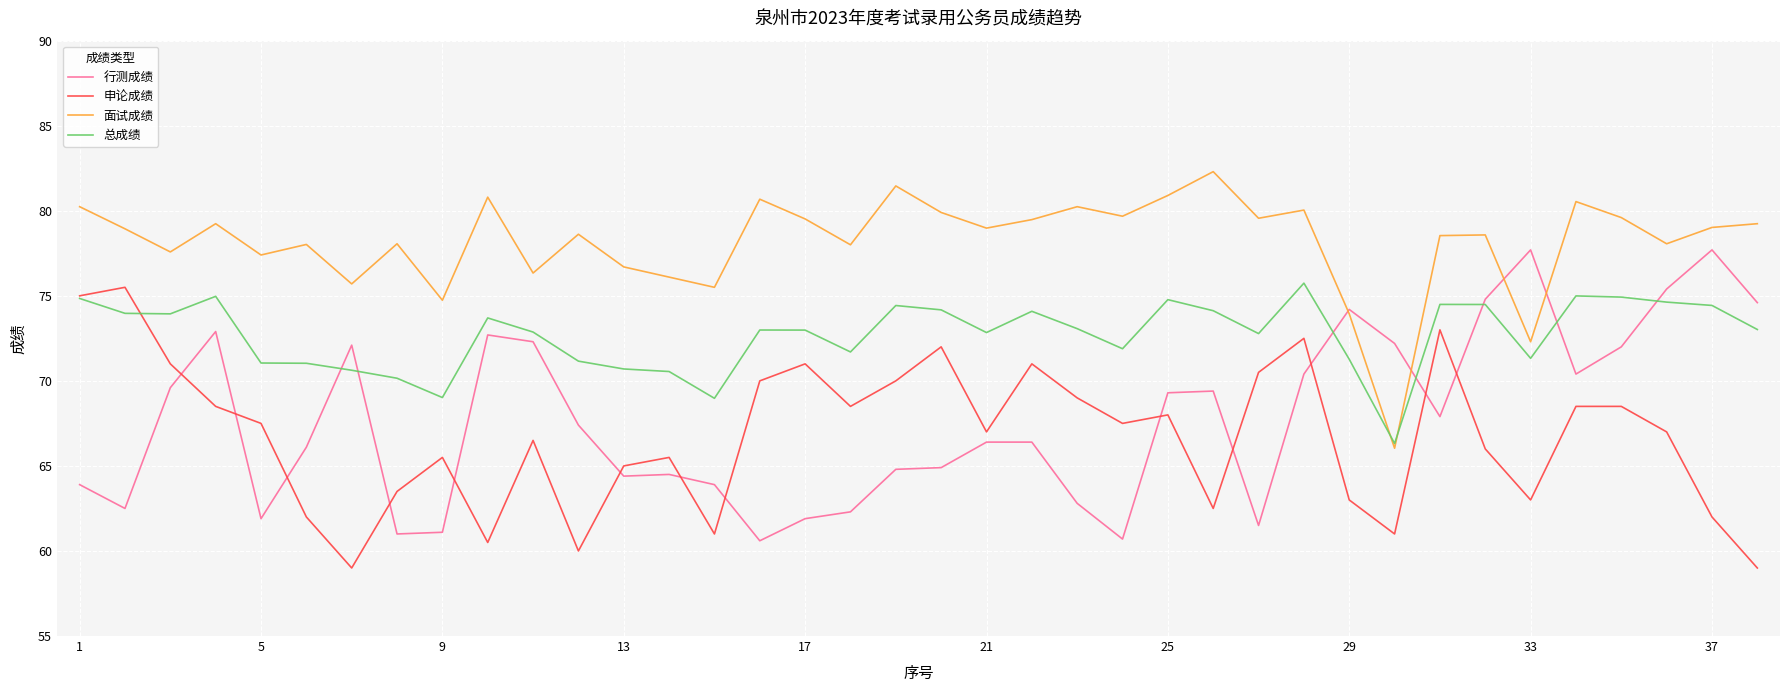

What is the minimum value for 申论成绩?

59.0